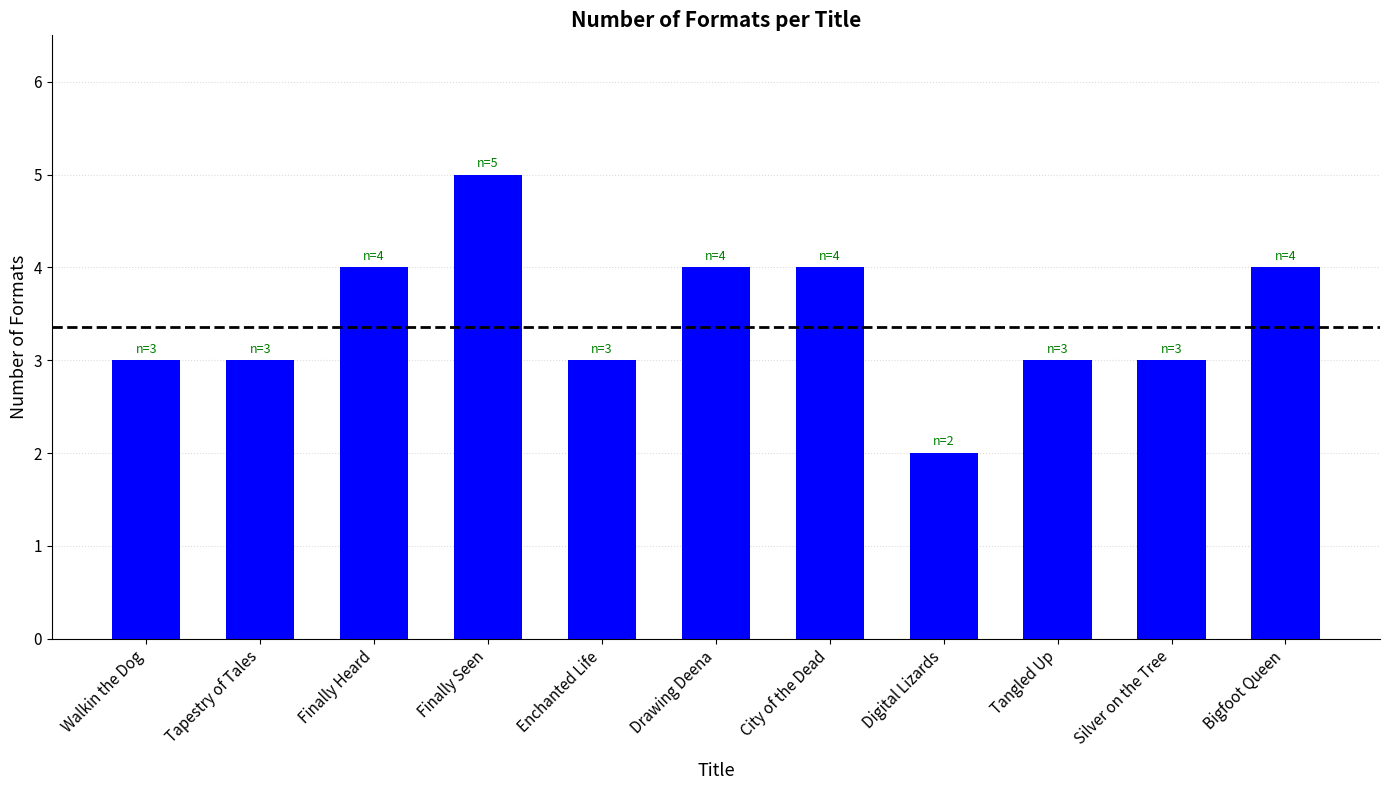

What is the smallest value displayed?

2